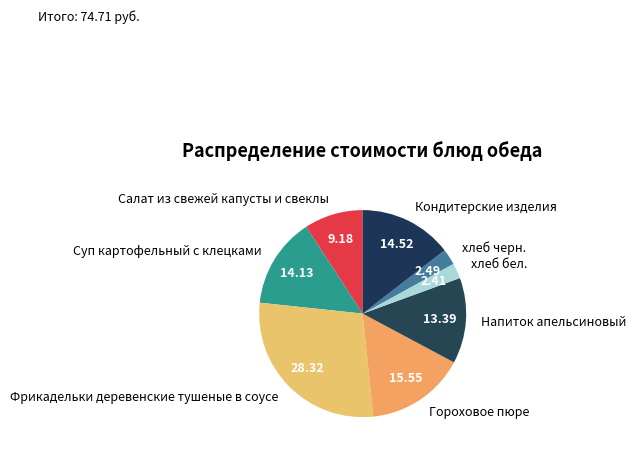

Which category has the biggest portion of the pie?

Фрикадельки деревенские тушеные в соусе